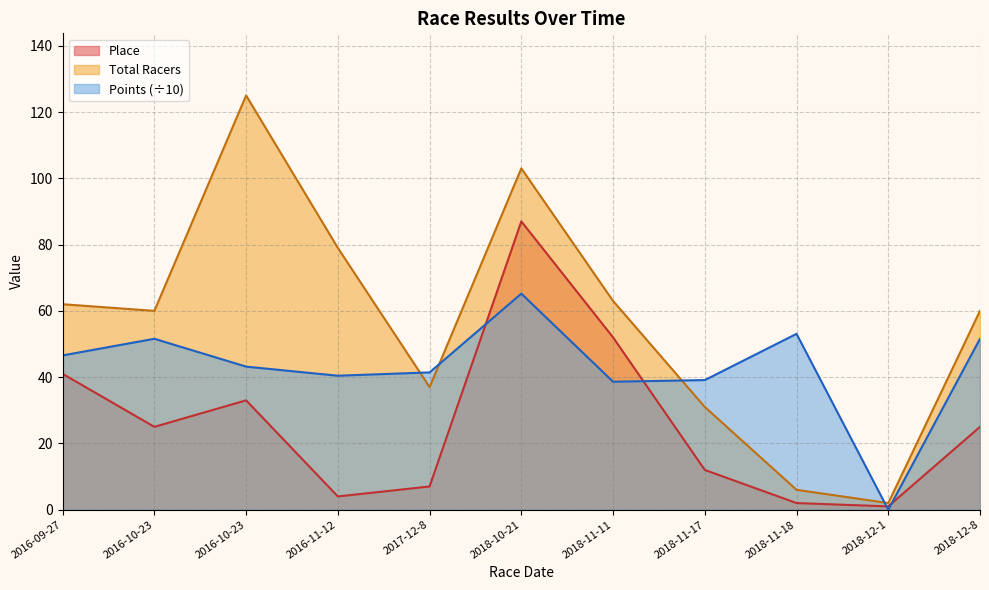

Between 2016-10-23 and 2016-11-12, which is larger?

2016-10-23